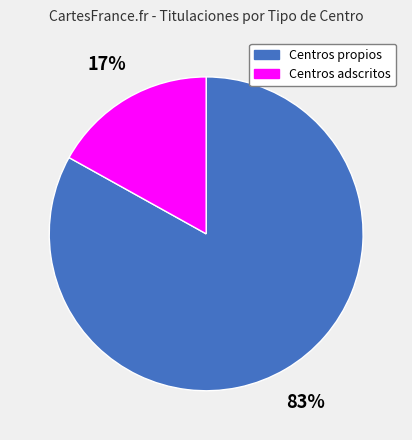

Rank the categories by value from highest to lowest.

Centros propios, Centros adscritos